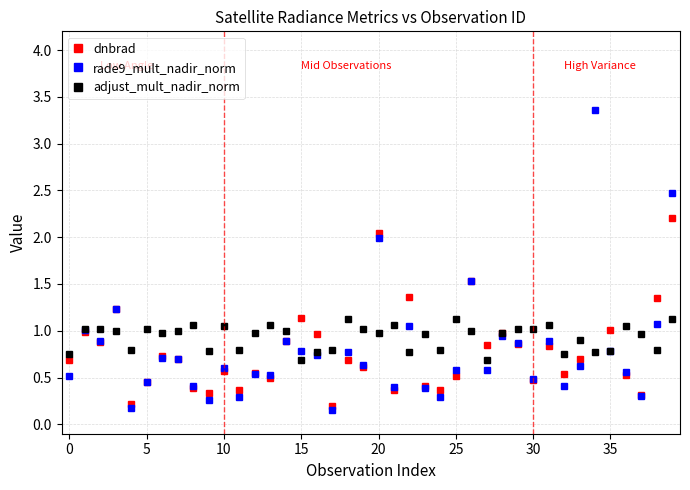

At which category does the chart reach its minimum across all series?

17